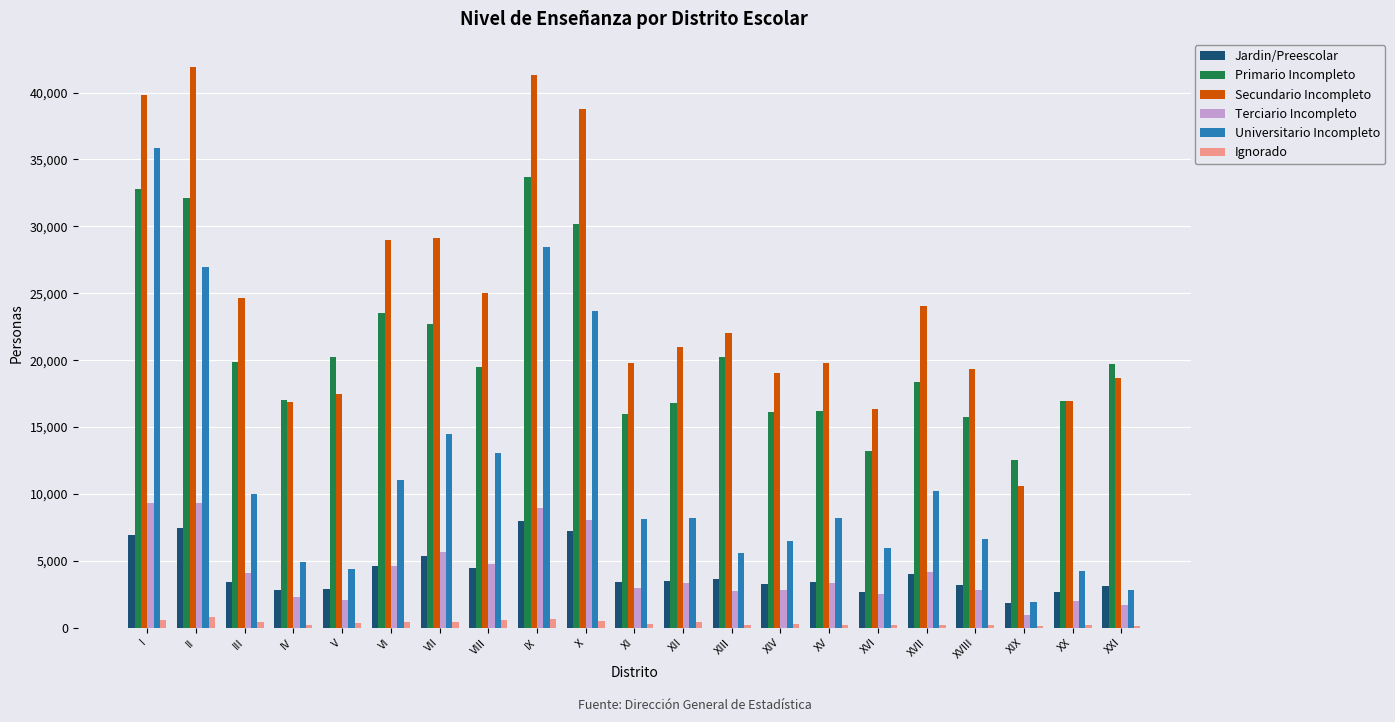

Which category has the highest value in the Universitario Incompleto series?

I